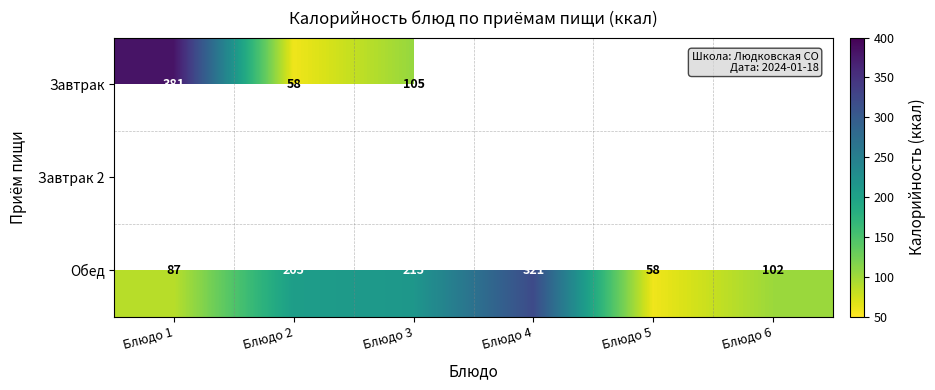

What is the sum of all Обед values?

988